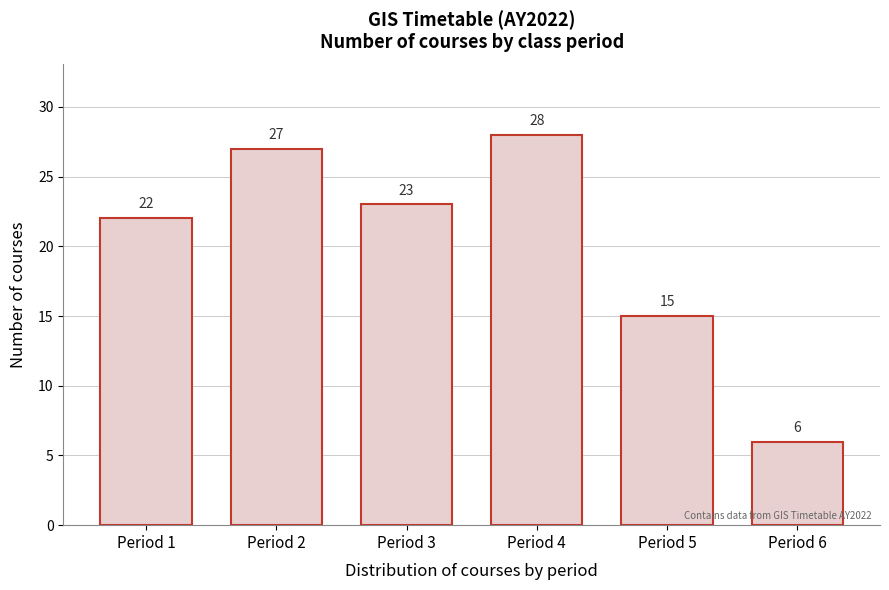

Reading left to right, extract all data points from this chart.

Period 1=22	Period 2=27	Period 3=23	Period 4=28	Period 5=15	Period 6=6